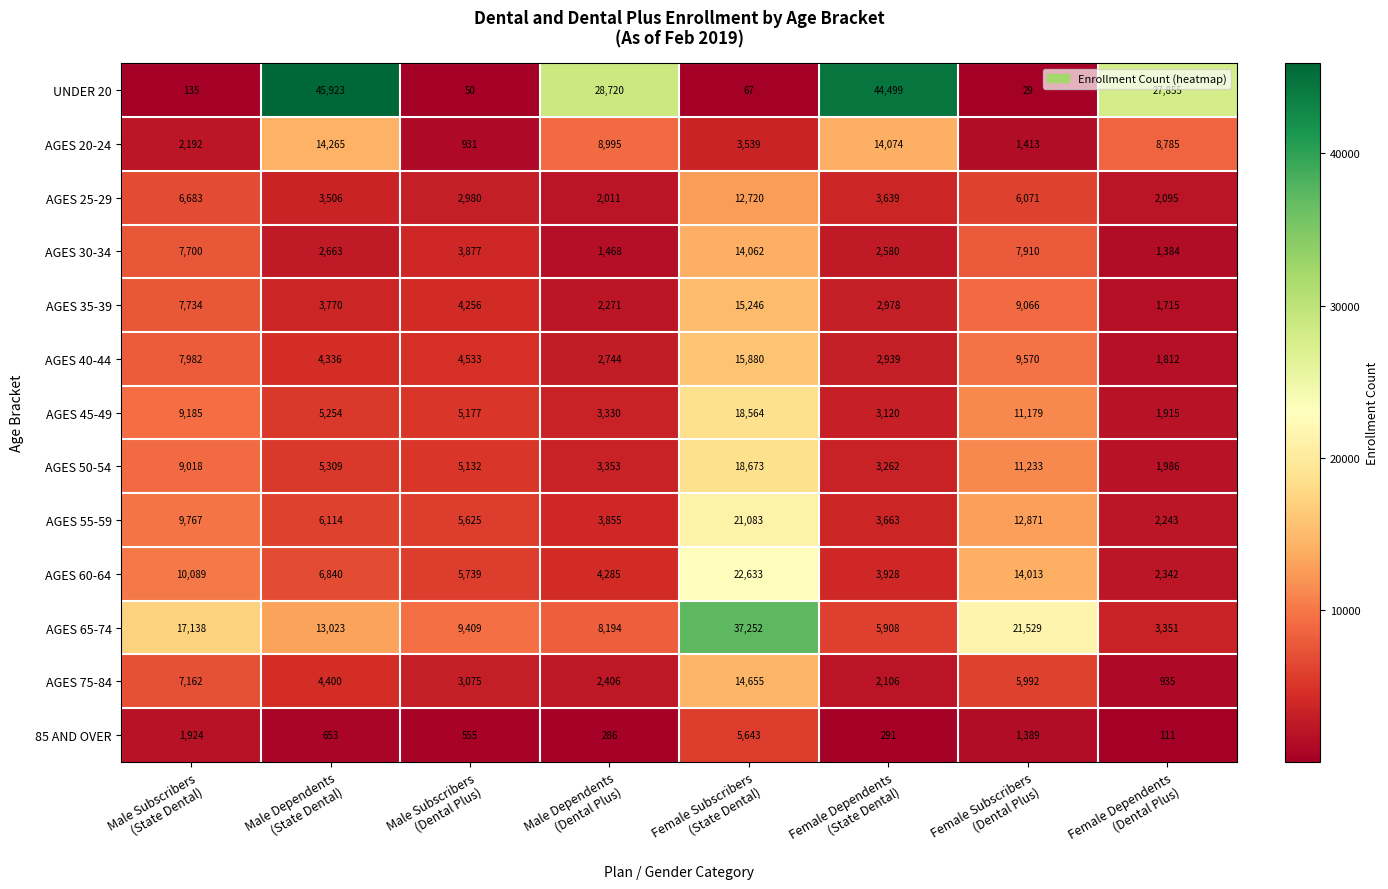

Which series has the widest spread of values?

UNDER 20